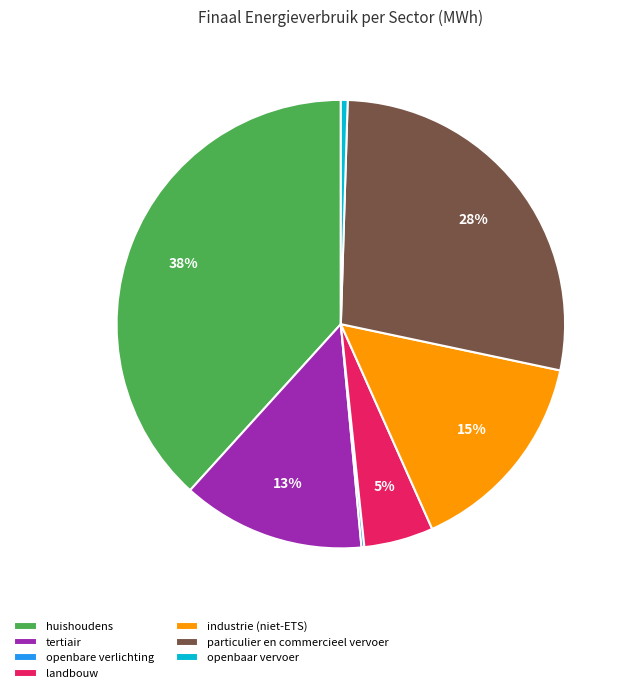

What is the ratio of the value at tertiair to the value at landbouw?

2.6